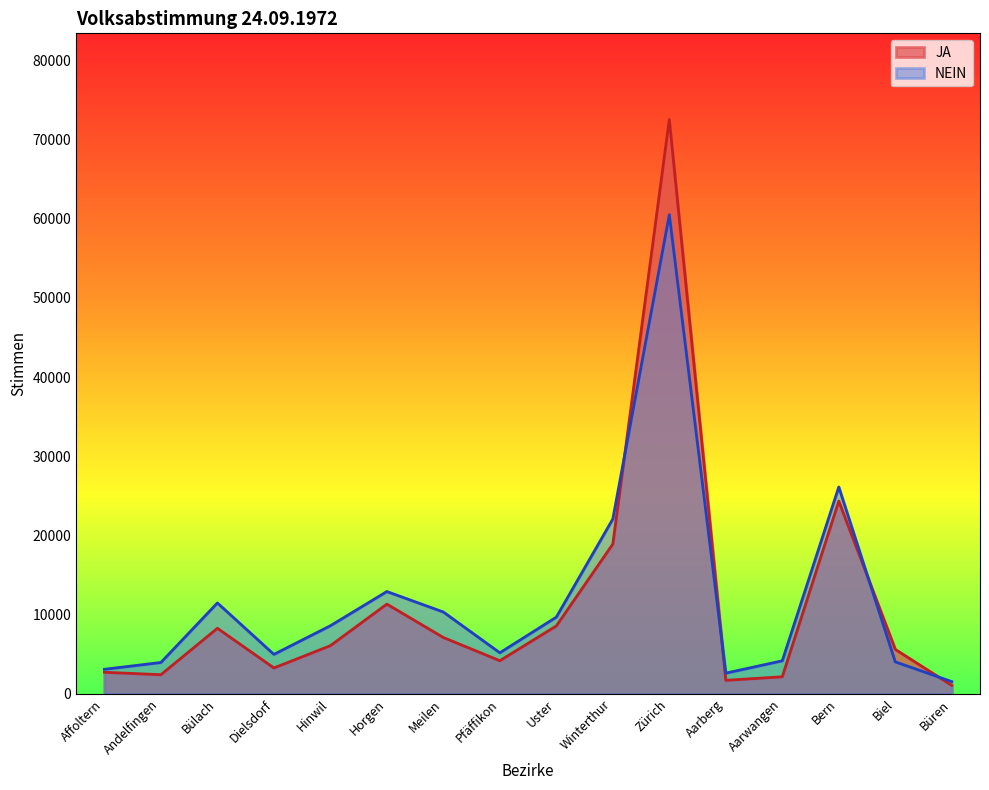

Which series ends up on top after the final intersection of JA and NEIN?

NEIN